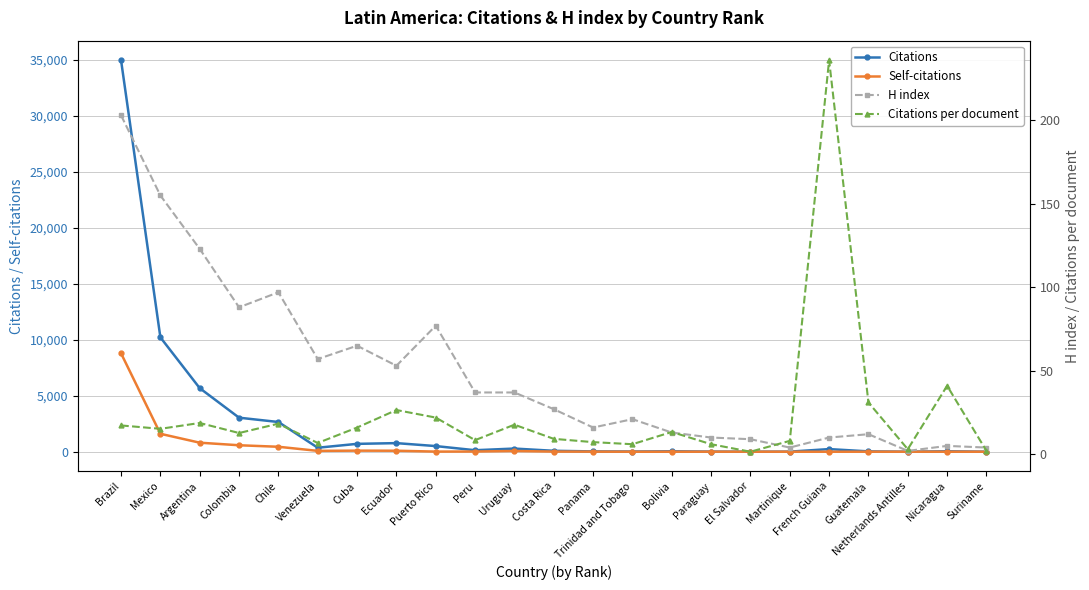

In Self-citations, how many points are higher than both neighbors (excluding endpoints)?

3